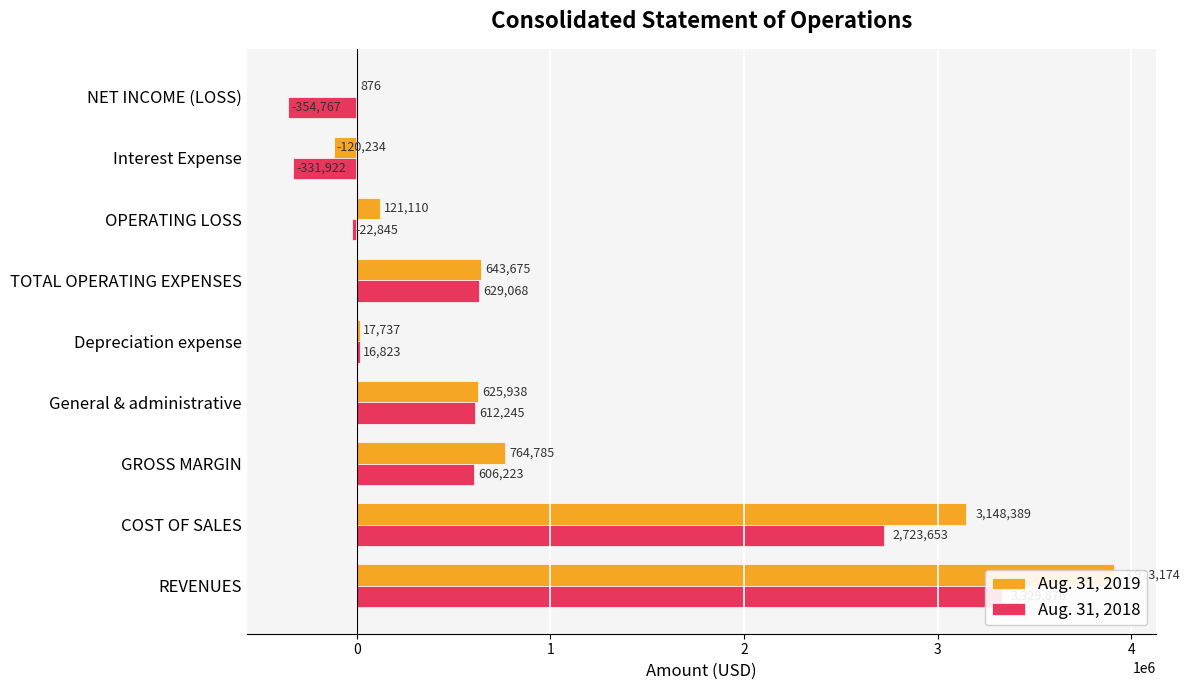

Is it true that Aug. 31, 2019 equals -214429 at Interest Expense?

False